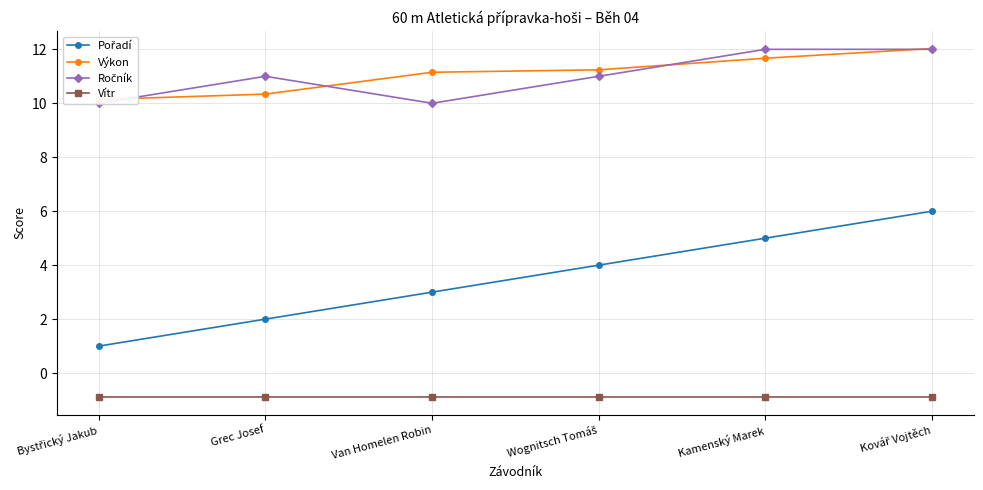

Reading right to left, transcribe all the data shown in this chart.

Pořadí: Kovář Vojtěch=6.0	Kamenský Marek=5.0	Wognitsch Tomáš=4.0	Van Homelen Robin=3.0	Grec Josef=2.0	Bystřický Jakub=1.0
Výkon: Kovář Vojtěch=12.0	Kamenský Marek=11.7	Wognitsch Tomáš=11.2	Van Homelen Robin=11.2	Grec Josef=10.3	Bystřický Jakub=10.1
Ročník: Kovář Vojtěch=12.0	Kamenský Marek=12.0	Wognitsch Tomáš=11.0	Van Homelen Robin=10.0	Grec Josef=11.0	Bystřický Jakub=10.0
Vítr: Kovář Vojtěch=-0.9	Kamenský Marek=-0.9	Wognitsch Tomáš=-0.9	Van Homelen Robin=-0.9	Grec Josef=-0.9	Bystřický Jakub=-0.9